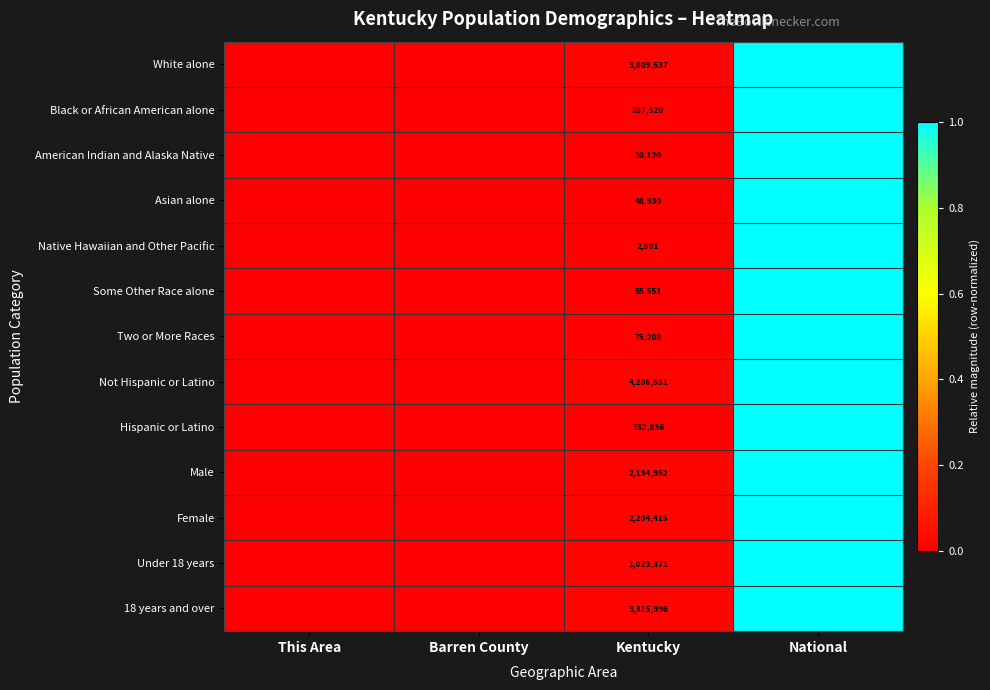

How many distinct data groups are displayed?

13